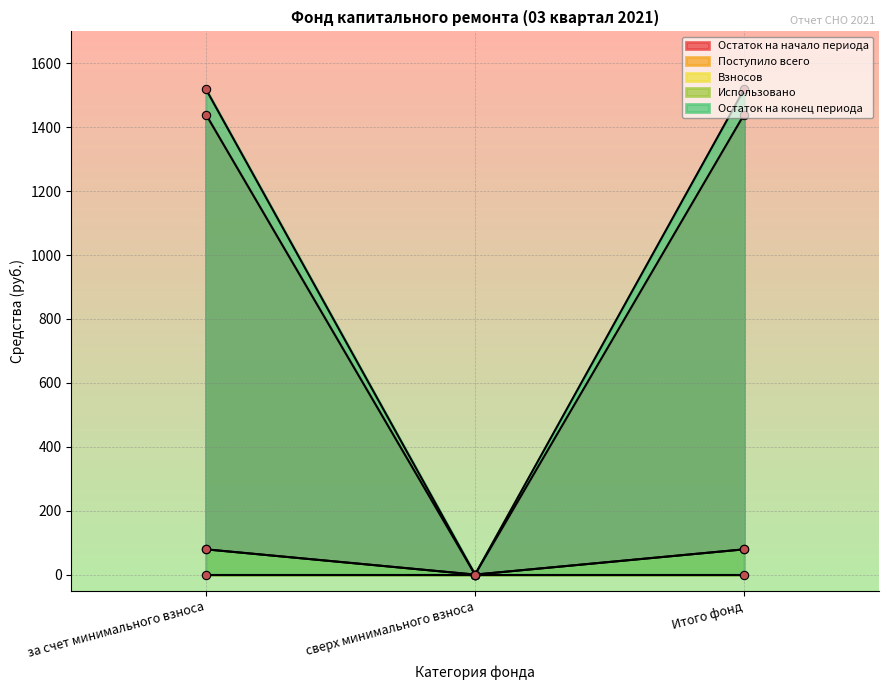

What is the sum of all Поступило всего values?

158.0